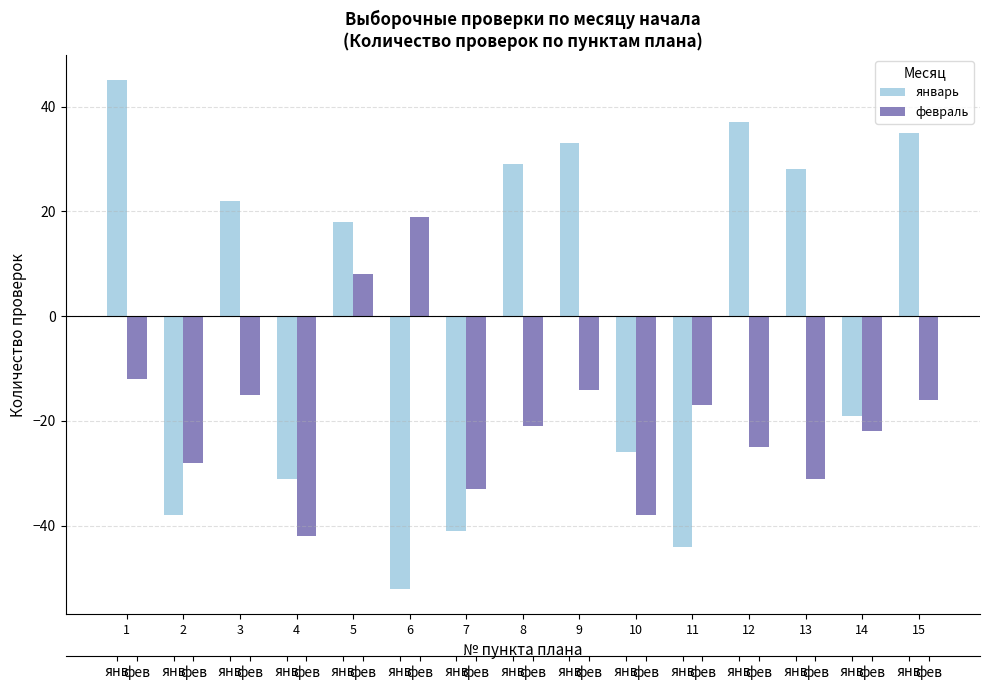

Rank the series by their average value, from lowest to highest.

февраль, январь